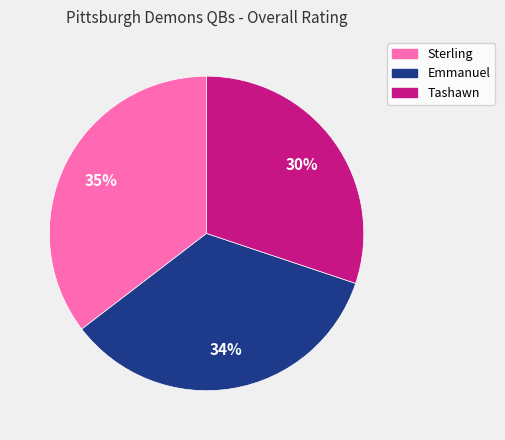

To the nearest percent, what is the average slice percentage?

33%